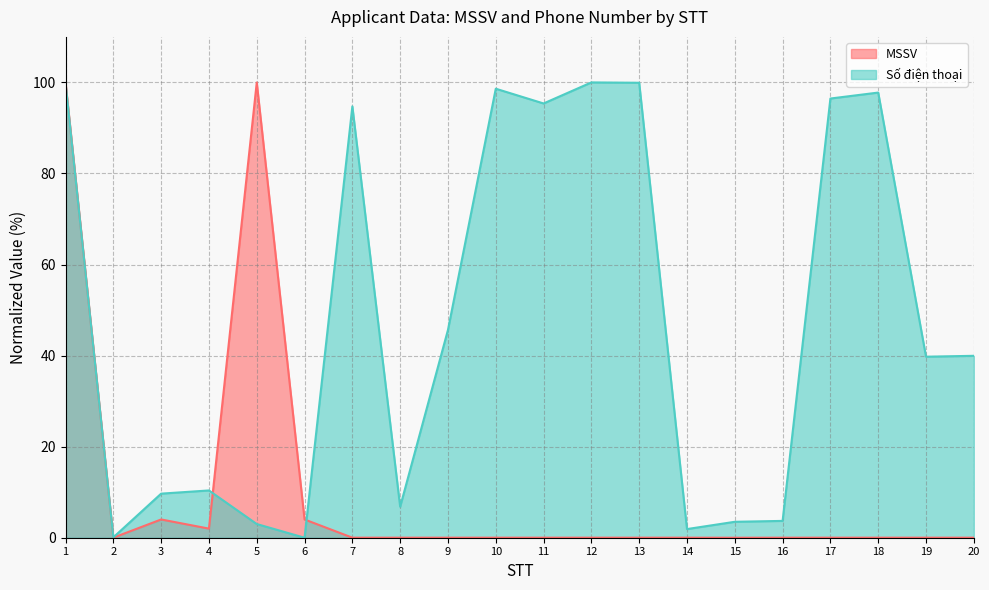

Reading left to right, list all the values displayed in this chart.

MSSV: 1=100.0	2=0.0	3=4.0	4=2.0	5=100.0	6=4.0	7=0.0	8=0.0	9=0.0	10=0.0	11=0.0	12=0.0	13=0.0	14=0.0	15=0.0	16=0.0	17=0.0	18=0.0	19=0.0	20=0.0
Số điện thoại: 1=99.8	2=0.1	3=9.7	4=10.4	5=3.0	6=0.0	7=94.7	8=6.8	9=45.6	10=98.6	11=95.4	12=100.0	13=99.9	14=1.9	15=3.5	16=3.7	17=96.5	18=97.8	19=39.8	20=40.0